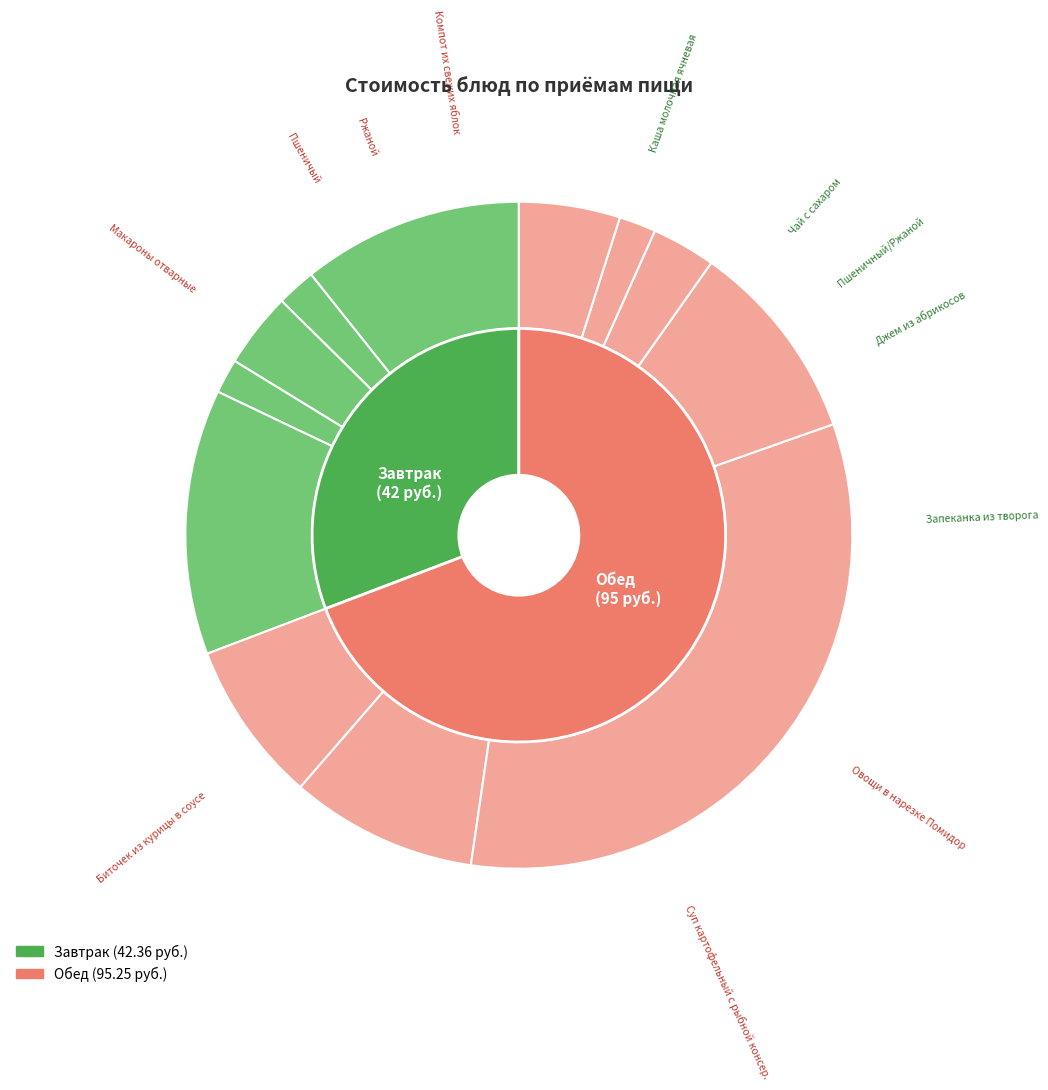

What percentage do Пшеничый and Каша молочная ячневая together represent?

13.8%